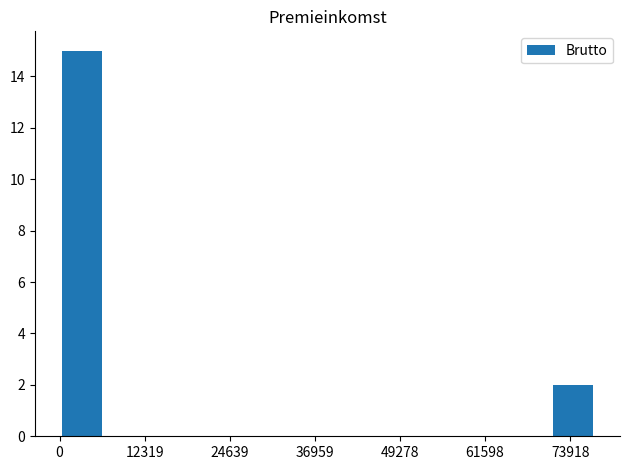

What is the greatest value displayed?

15